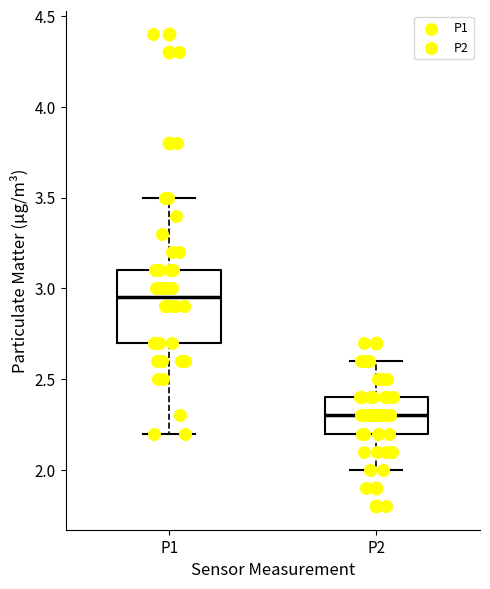

Reading left to right, transcribe this box plot: for each box, give where its median line is, the range the box spans, and where its two whiskers end, as read against the y-axis. The values are not printed on the chart, so give them approximately, as read against the axis.

P1: median 2.95, box 2.70 to 3.10, whiskers 2.20 to 3.50
P2: median 2.30, box 2.20 to 2.40, whiskers 2.00 to 2.60